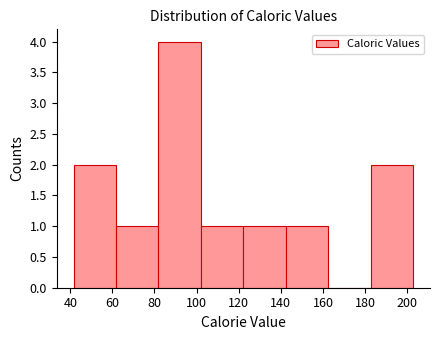

Reading left to right, transcribe this chart: for each bar, give the range it covers on the x-axis and its height. Neither the bar edges nor the heights are printed on the chart, so give them approximately, as read against the axes.

42 to 62: 2
62 to 82: 1
82 to 102: 4
102 to 122: 1
122 to 142: 1
142 to 162: 1
162 to 182: 0
182 to 202: 2